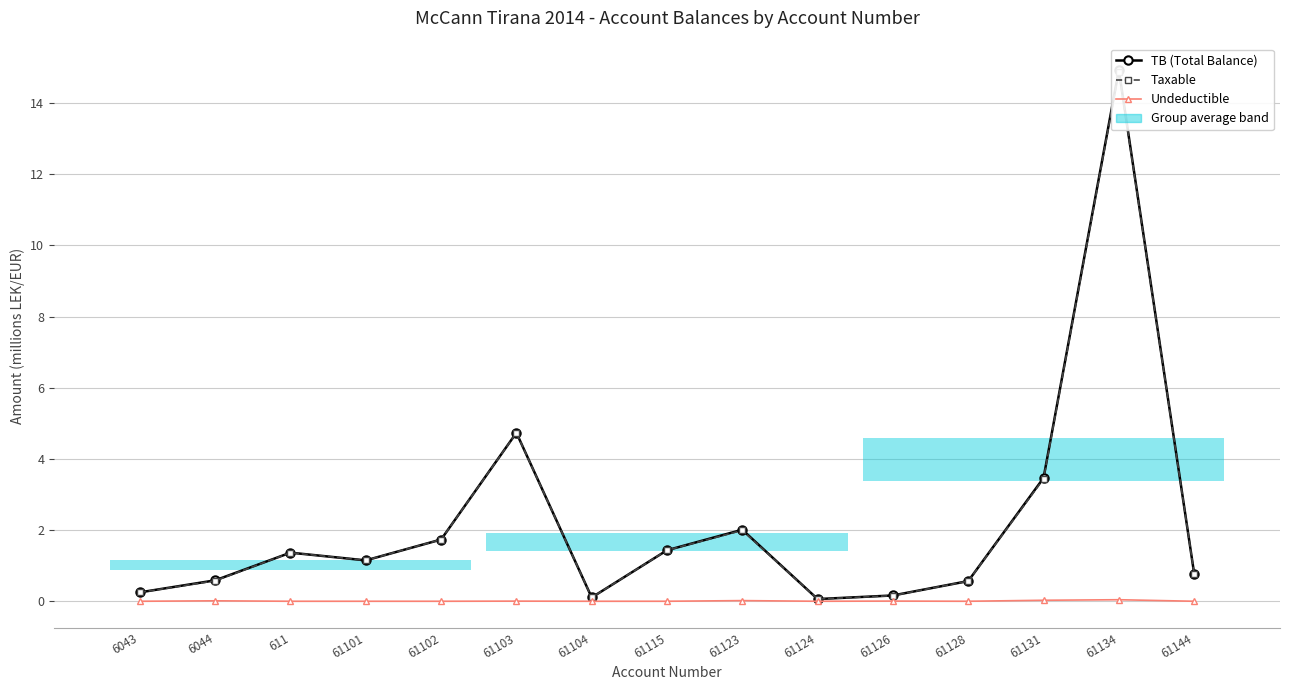

What is the sum of the TB (Total Balance) values at 61124 and 61103?

4.8